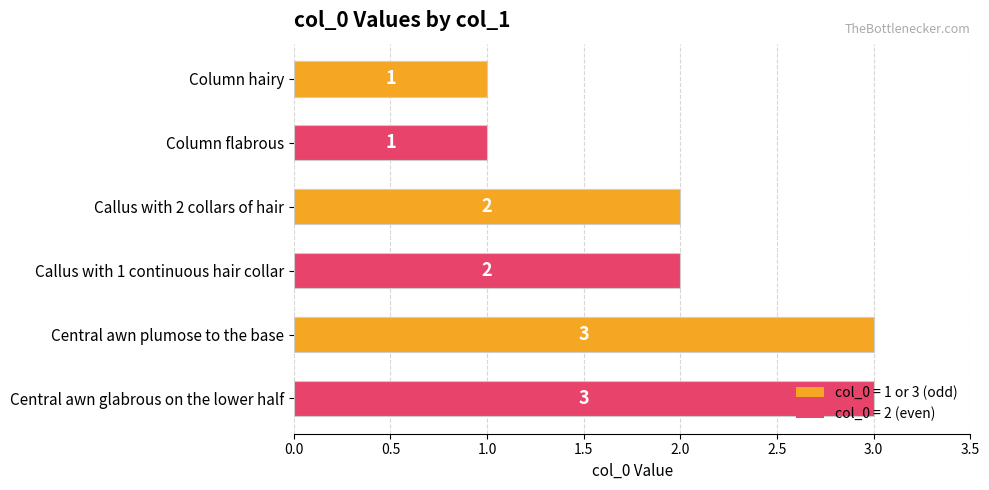

What is the label of the 3rd bar from the bottom?

Callus with 1 continuous hair collar